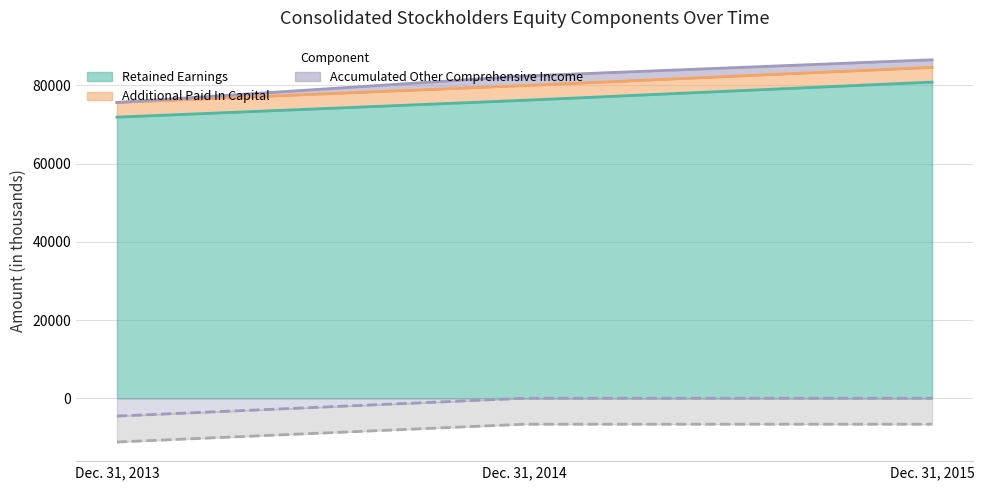

How many lines are shown in the chart?

4